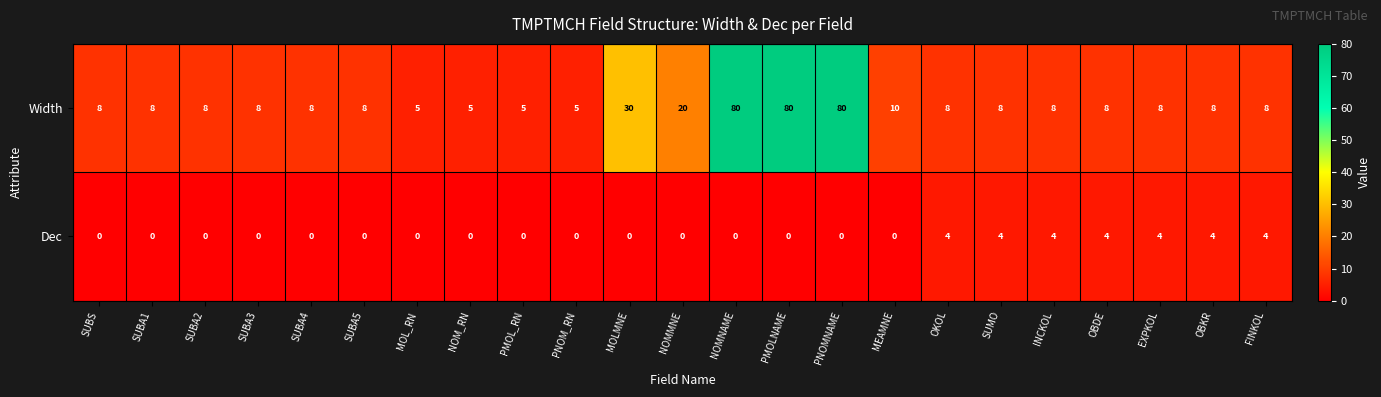

True or false: Dec has a value of 0 at NOMNAME.

True